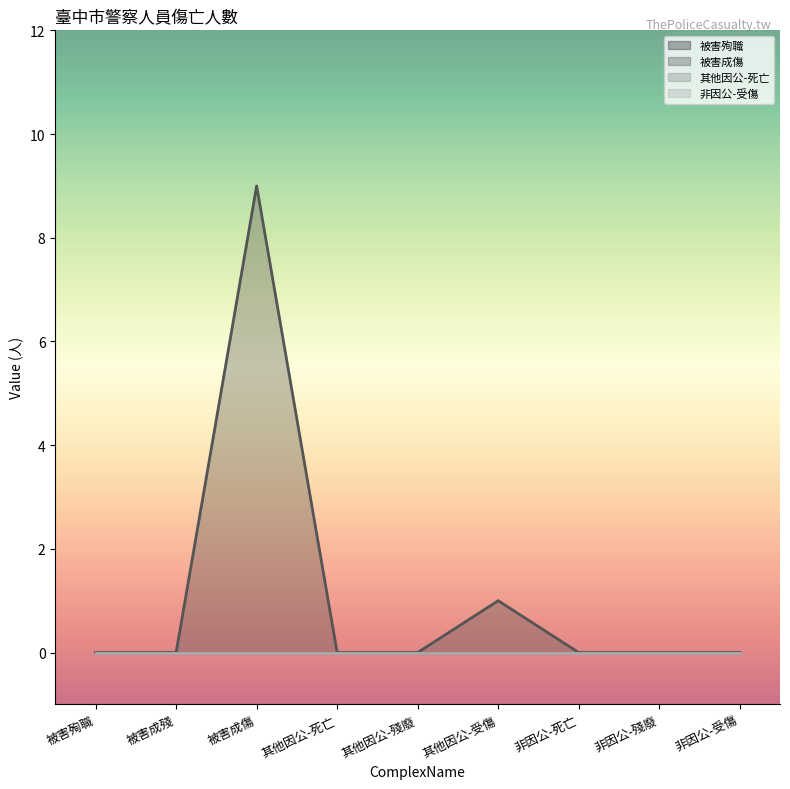

Count the number of data series in this chart.

4